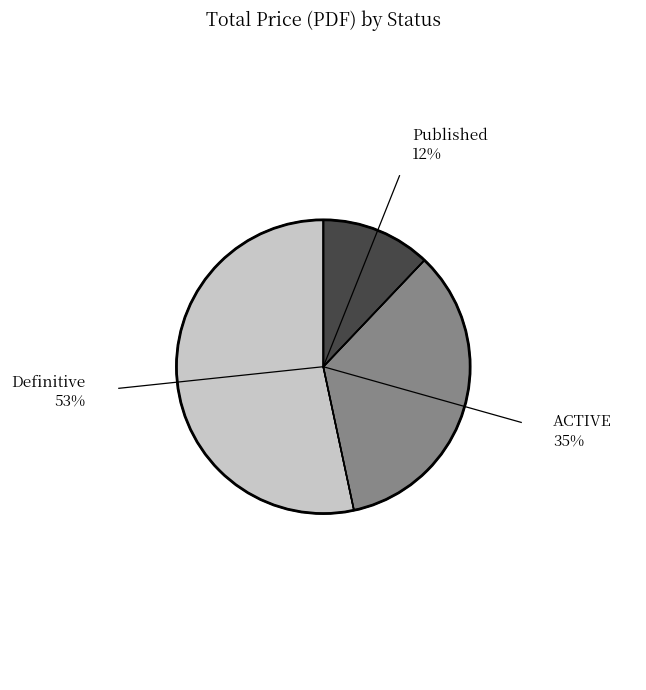

Is there any slice that represents more than half of the pie?

Yes